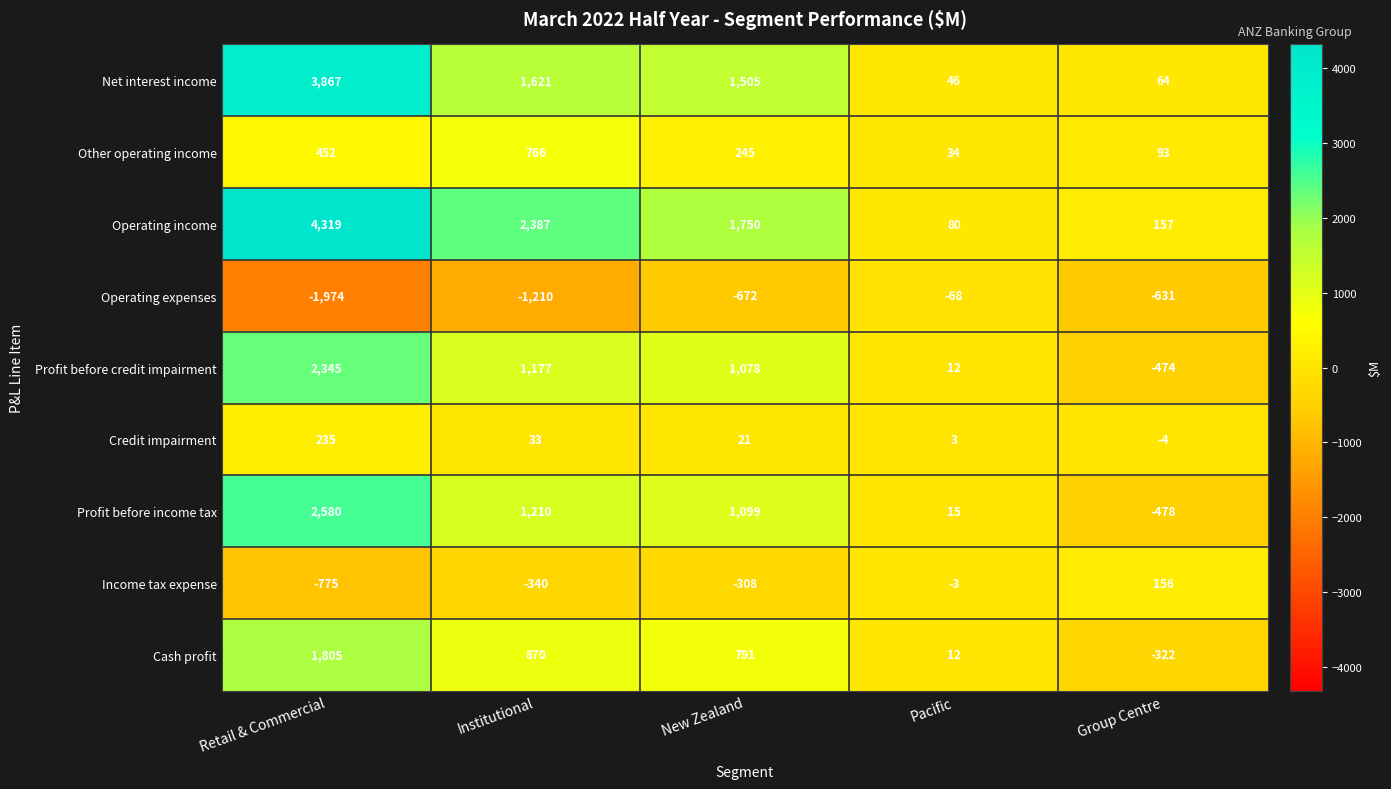

What is the sum of the Operating income values at Institutional and Group Centre?

2544